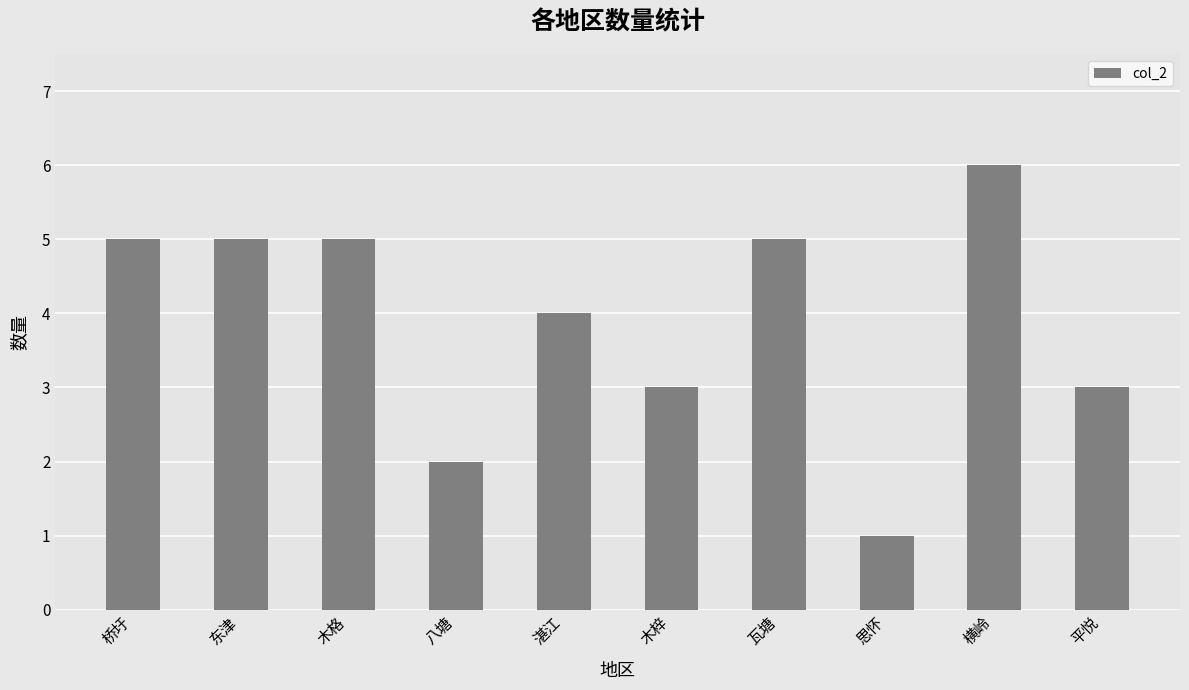

Reading left to right, extract all data points from this chart.

桥圩=5	东津=5	木格=5	八塘=2	湛江=4	木梓=3	瓦塘=5	思怀=1	横岭=6	平悦=3